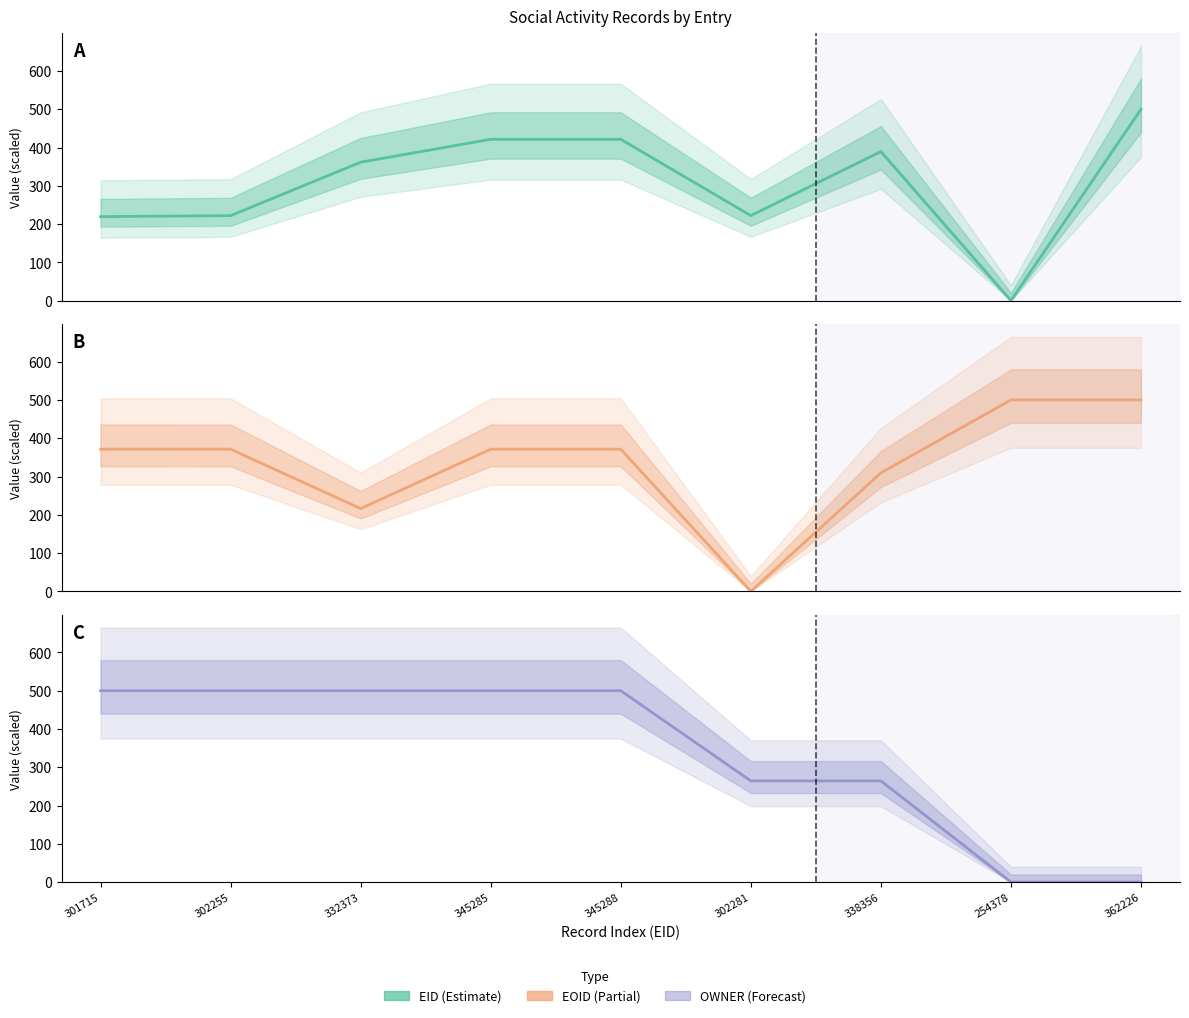

Is it true that EOID equals 309.5 at 338356?

True